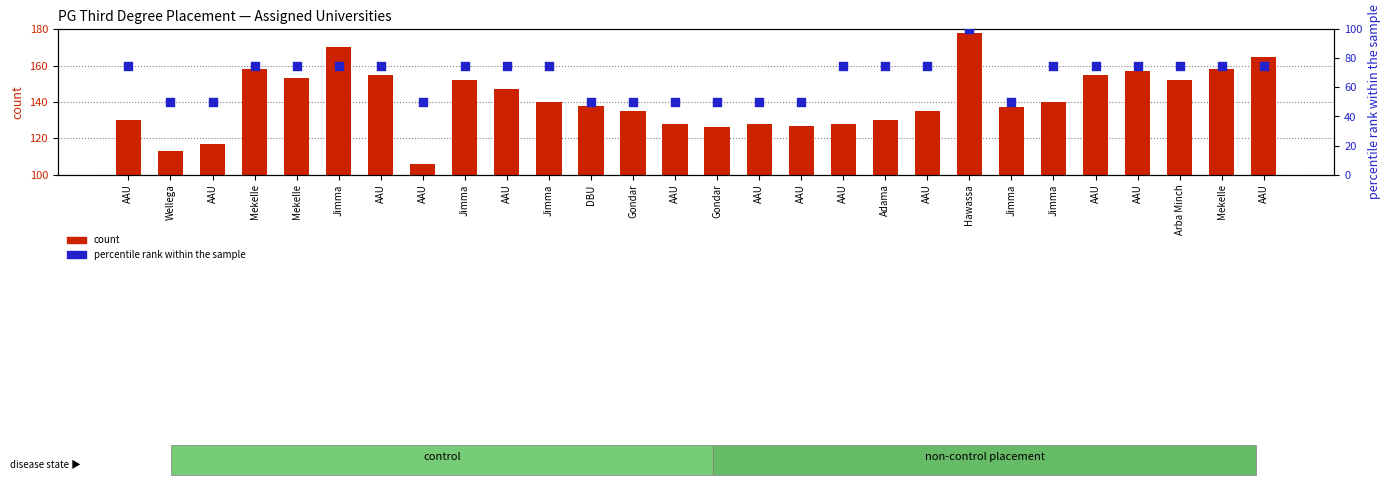

What is the total value across all series at AAU?

205